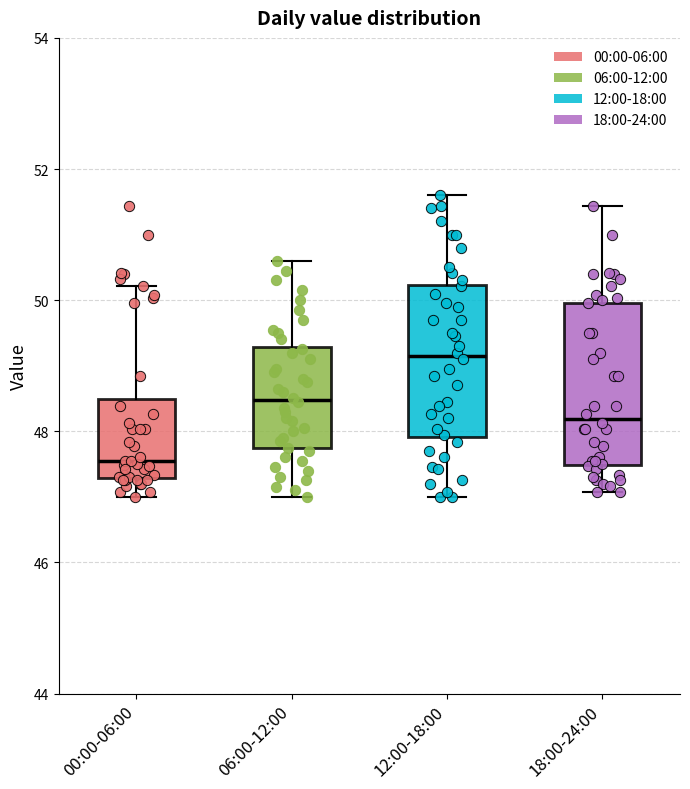

Which box's median line is the highest?

12:00-18:00